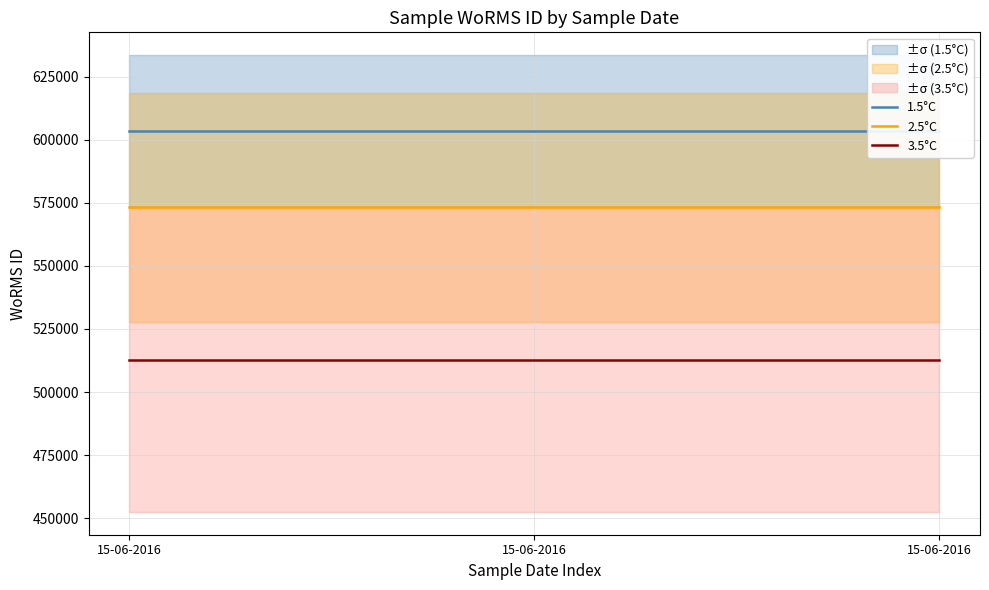

Is this an area chart (filled region under the line)?

No